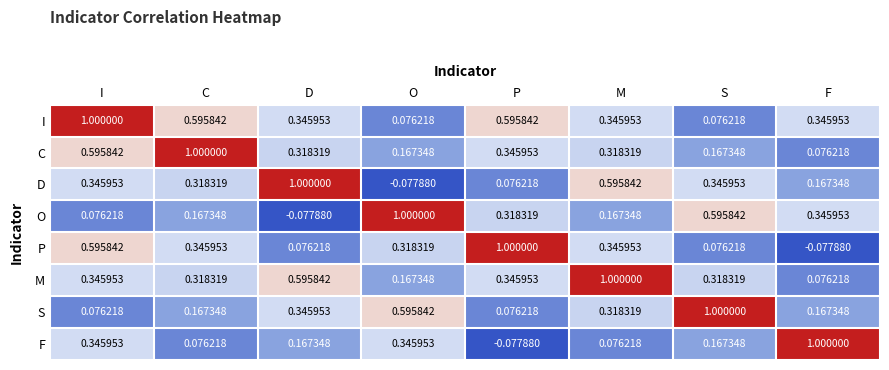

At which label does M reach its peak?

M